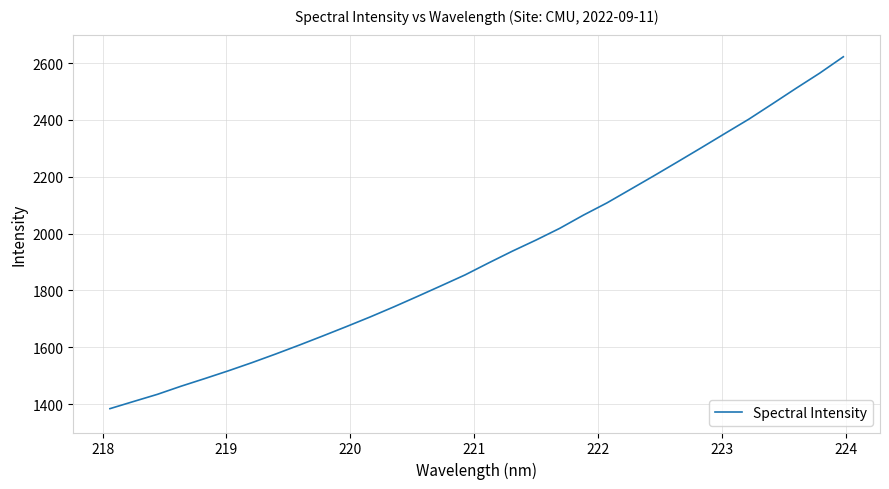

What is the maximum value shown in the chart?

2622.1